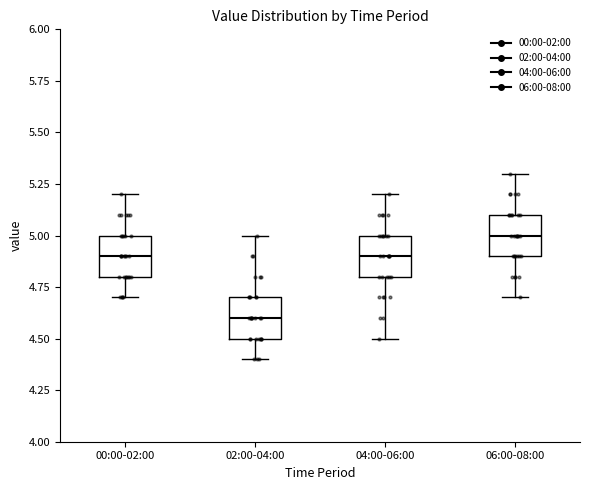

Where is the upper edge of the box for 04:00-06:00 on the y-axis? The values are not printed on the chart, so give them approximately, as read against the axis.

5.0